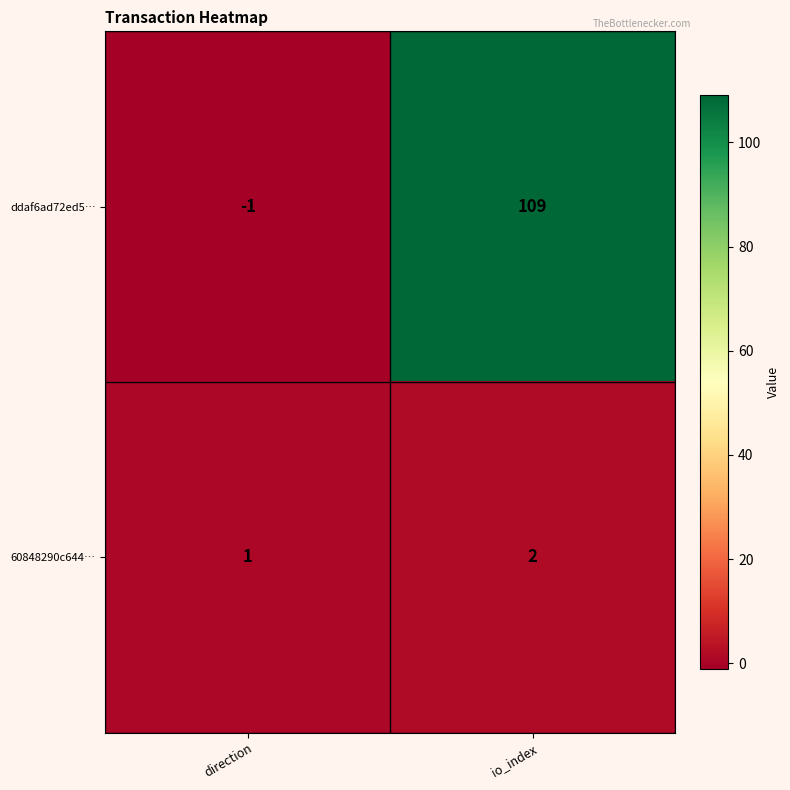

How many positive values does the ddaf6ad72ed5… series have?

1